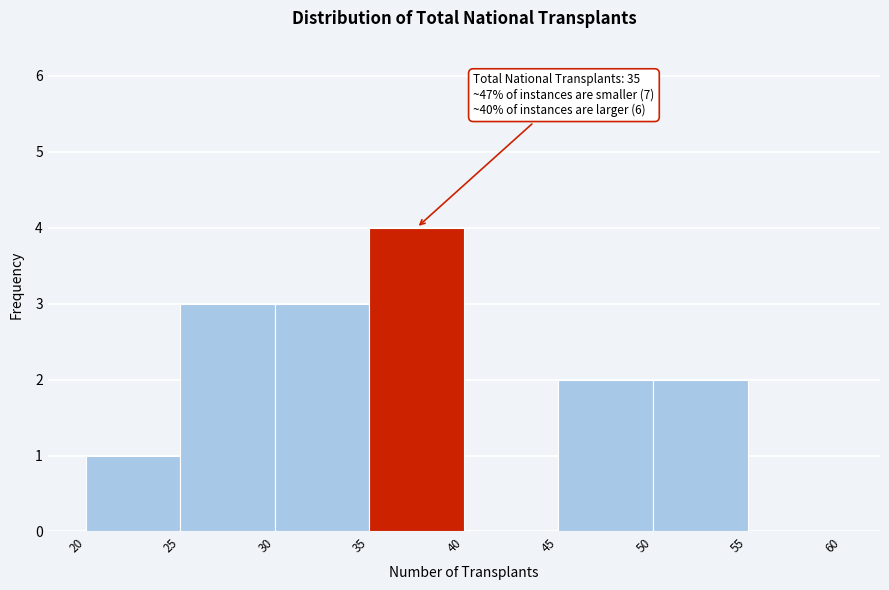

Over which range of the x-axis is the bar tallest?

35 to 40